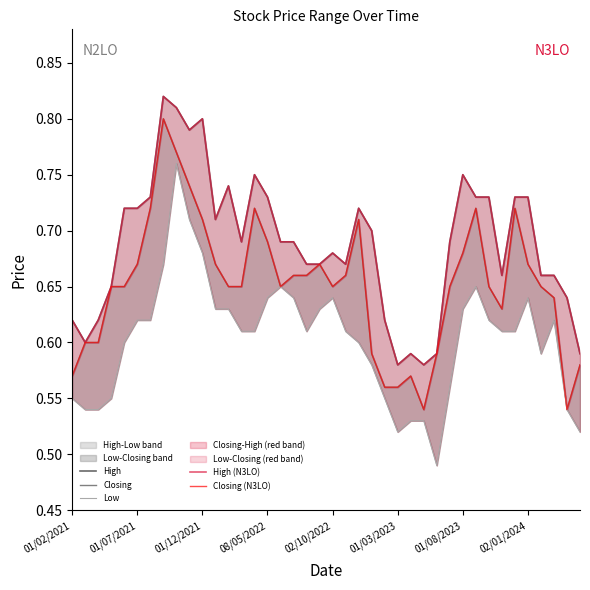

How many data points does each series have?

40